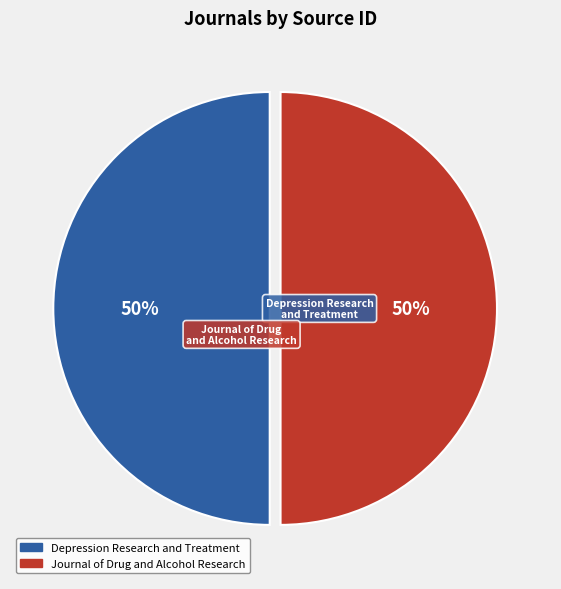

Approximately how many times larger is the value at Journal of Drug and Alcohol Research compared to Depression Research and Treatment?

1.0